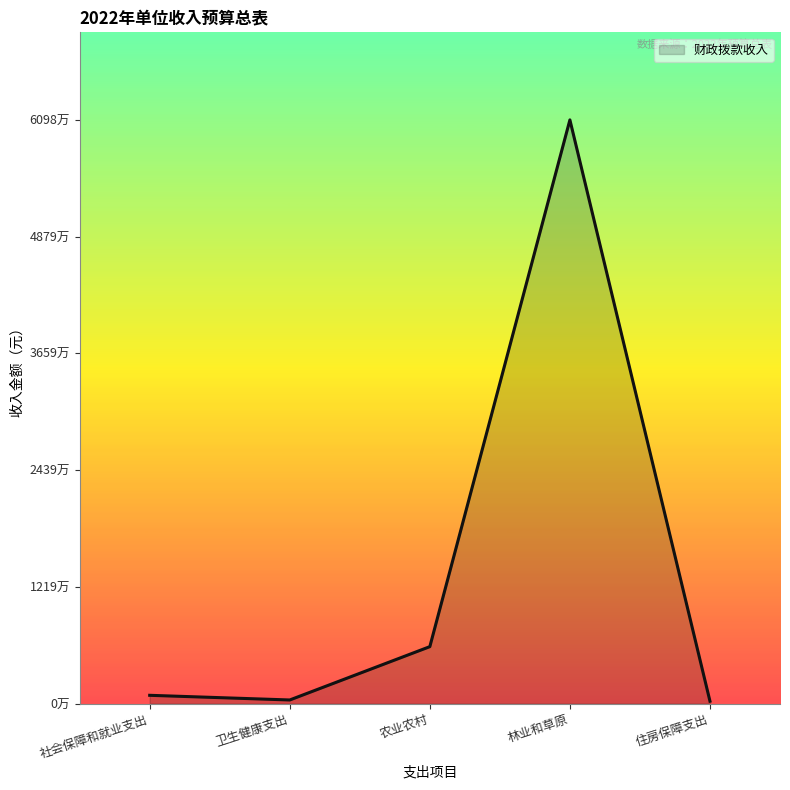

What is the difference between the second highest and second lowest values?

5571800